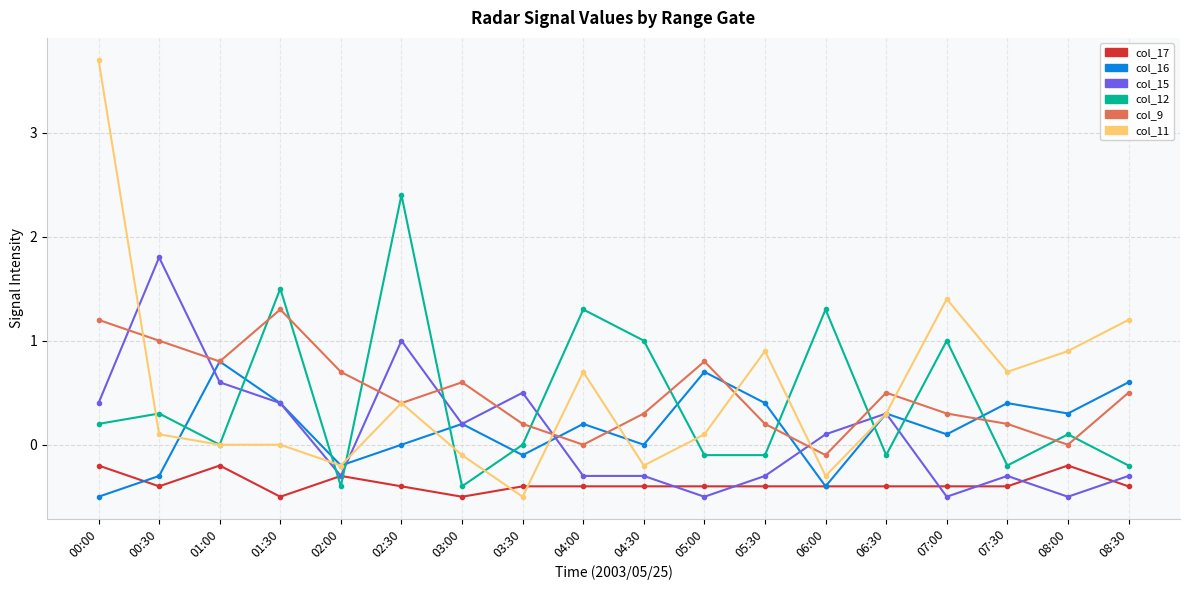

What is the total value across all series at 06:30?

0.9